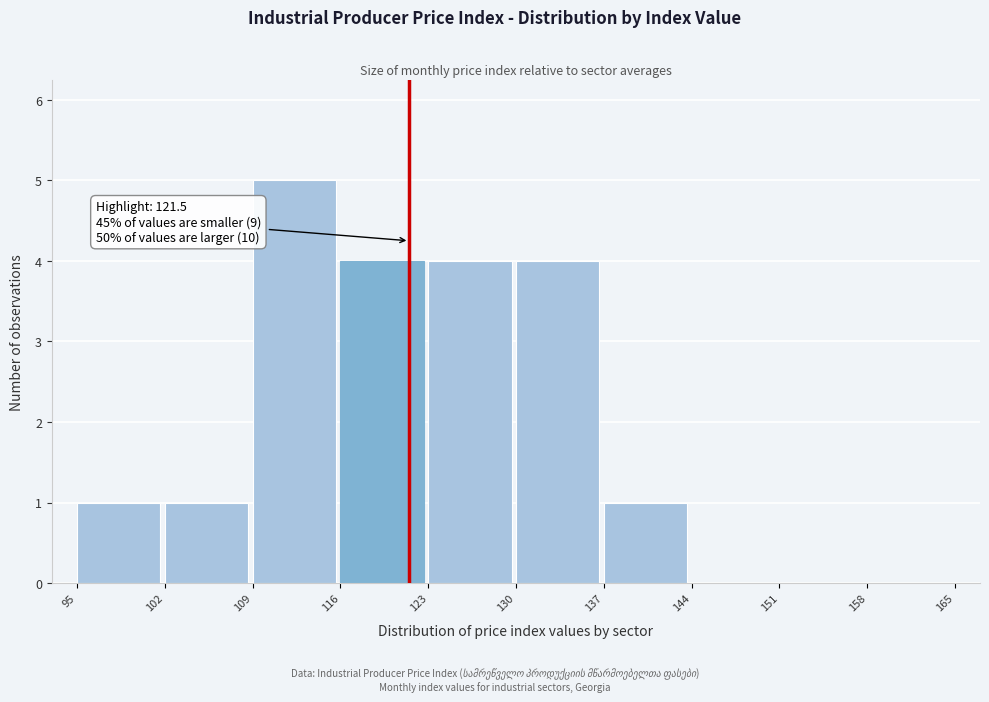

Which range on the x-axis has the tallest bar?

109 to 116